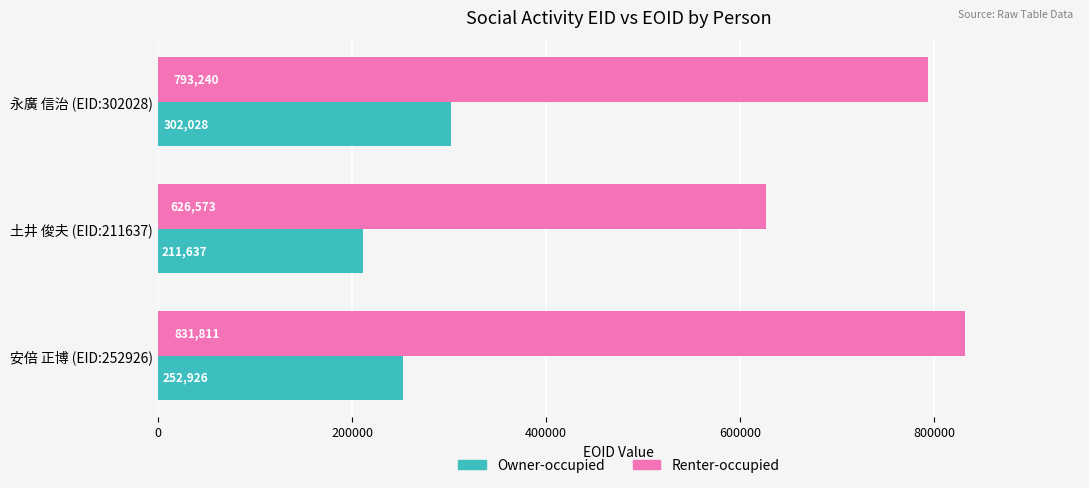

Is it true that Renter-occupied equals 626573 at 土井 俊夫 (EID:211637)?

True